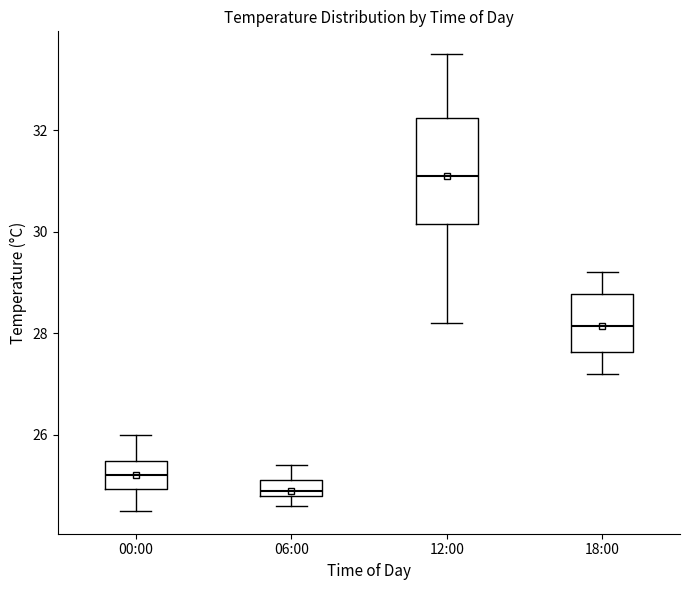

Where is the upper edge of the box for 18:00 on the y-axis? The values are not printed on the chart, so give them approximately, as read against the axis.

28.8